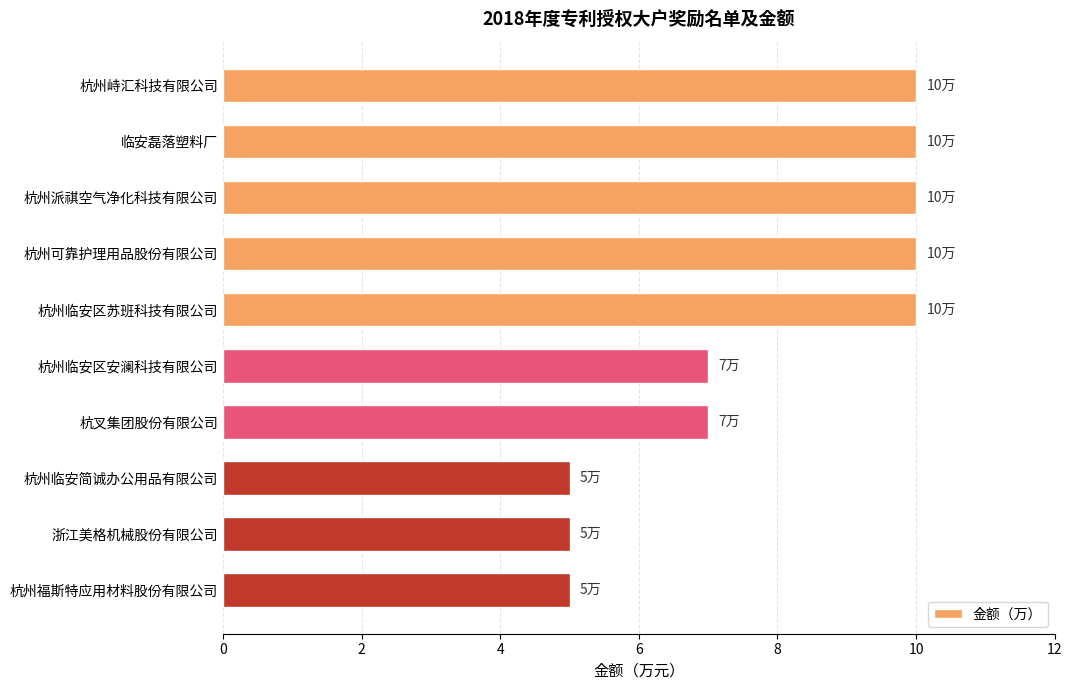

How many values are between 5 and 10?

10